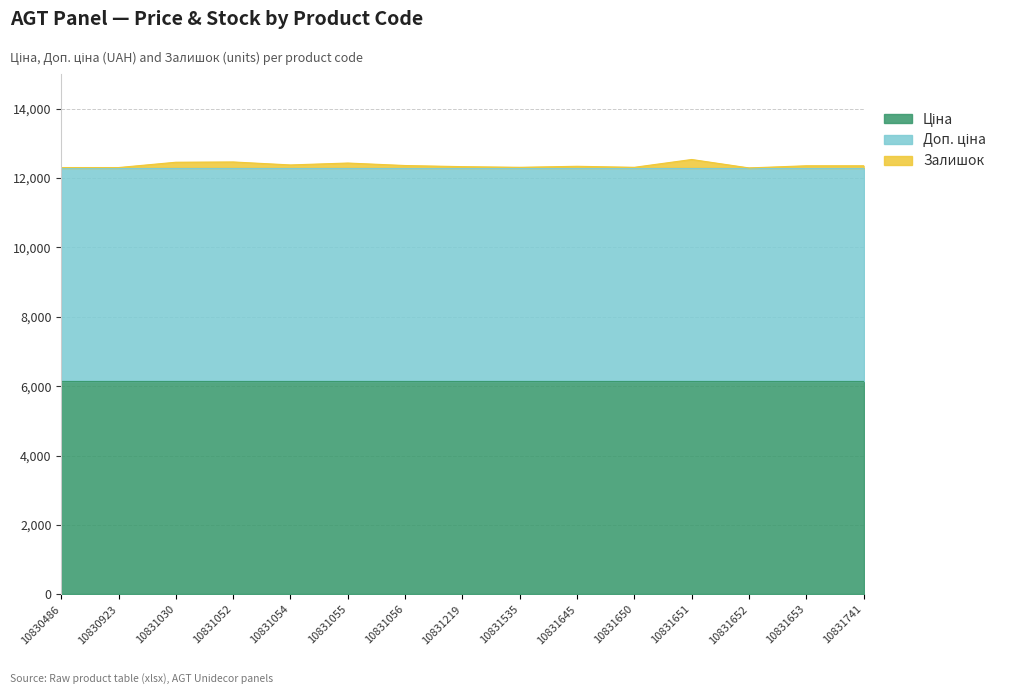

What is the difference between the maximum and minimum values in the Залишок series?

243.0